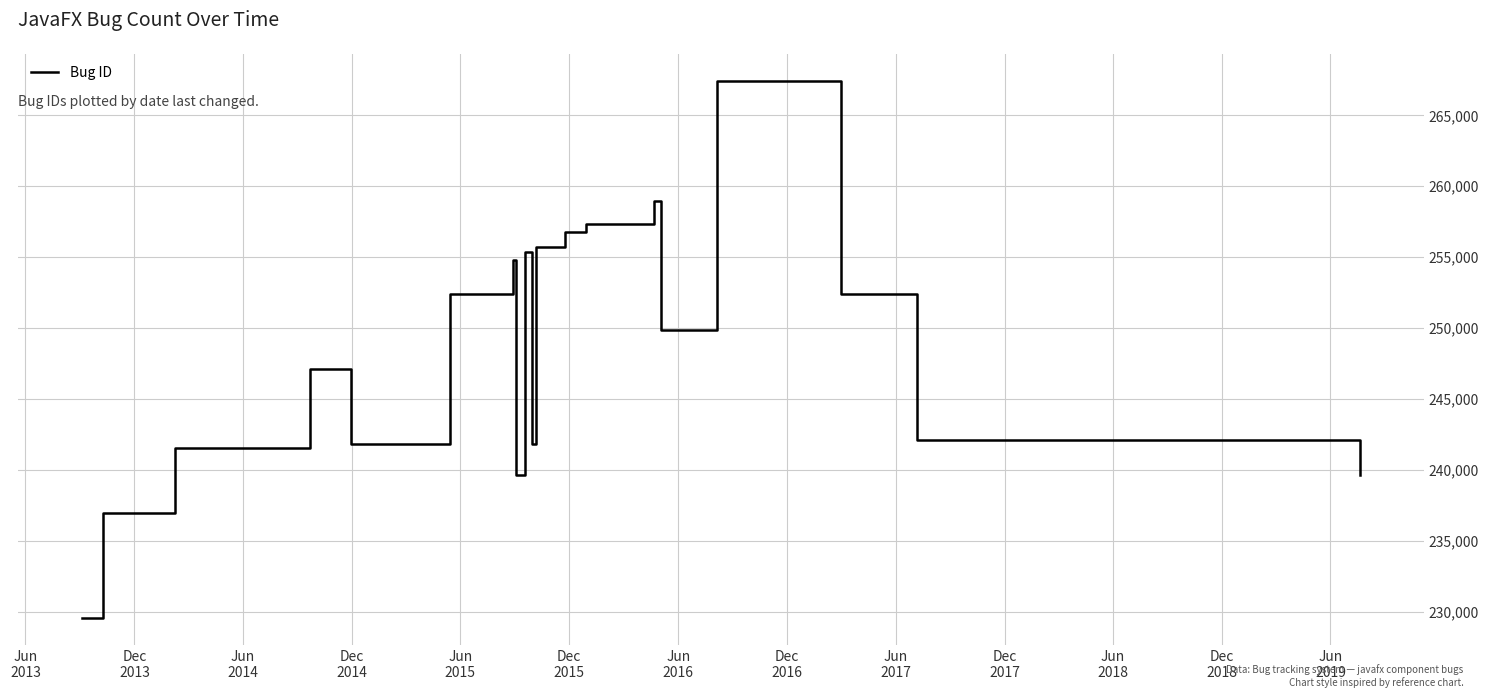

The chart shows a value of 241853 at Dec
2017. True or false?

True